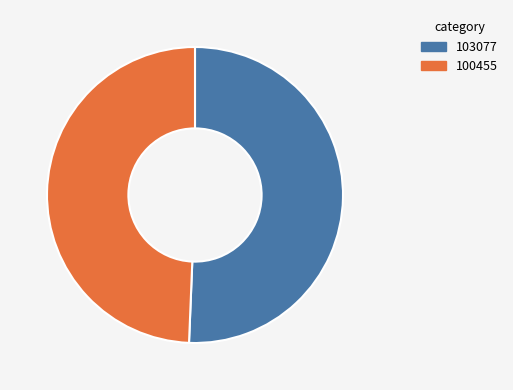

Approximately how many times larger is the value at 103077 compared to 100455?

1.0